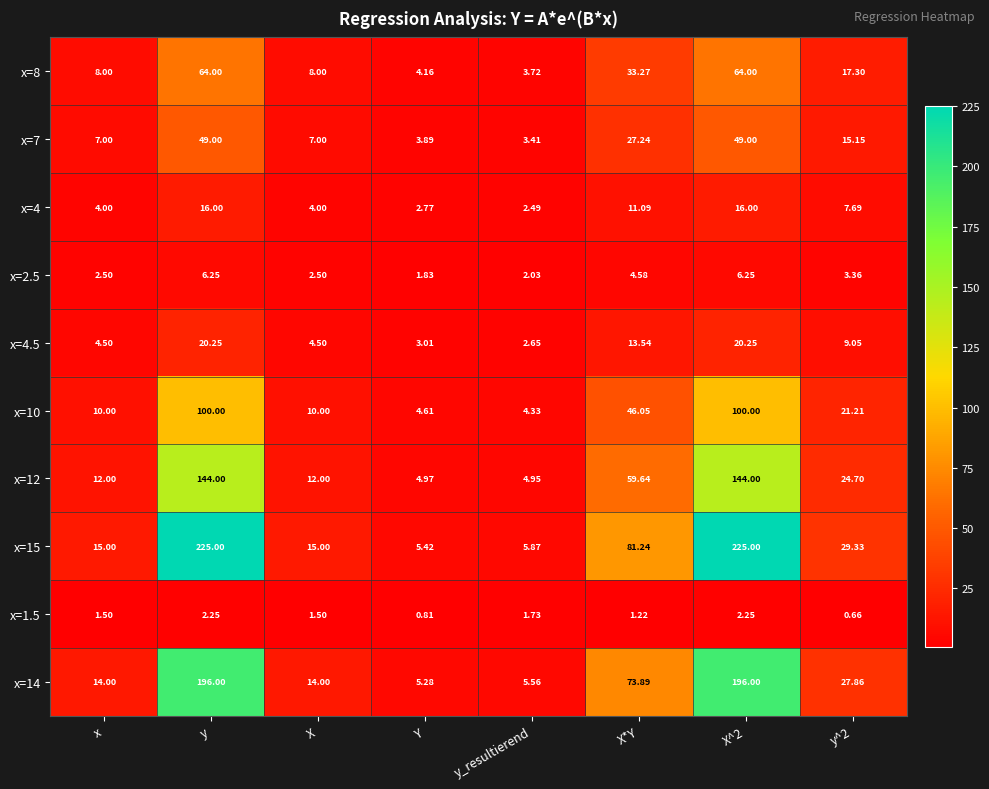

Which category has the lowest value in the x=15 series?

Y